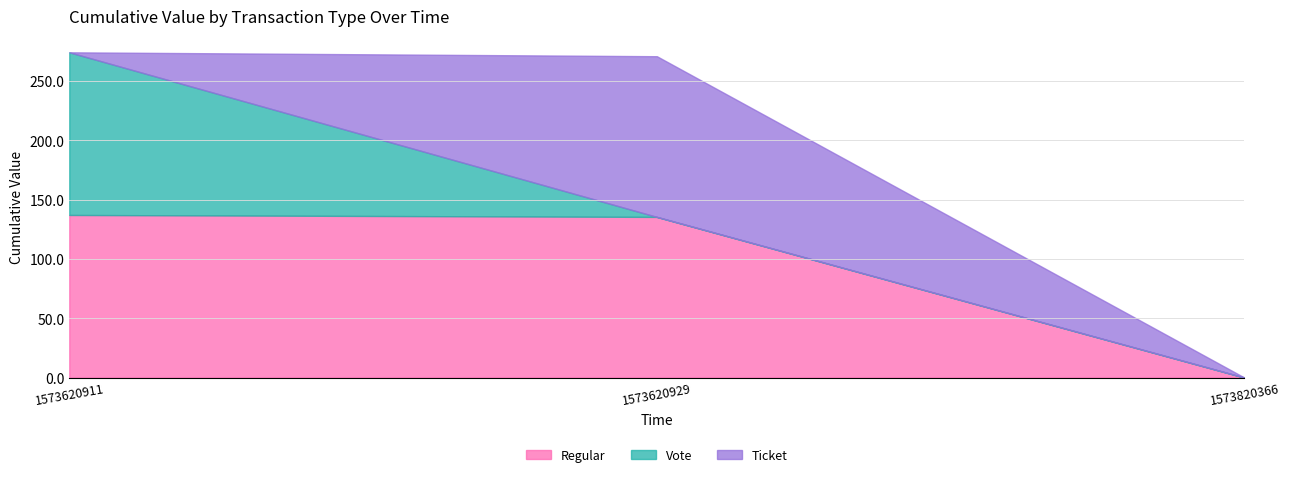

Reading right to left, what are all the values shown in this chart?

Regular: 1573820366=0.0	1573620929=135.4	1573620911=137.0
Vote: 1573820366=0.0	1573620929=0.0	1573620911=137.0
Ticket: 1573820366=0.0	1573620929=135.4	1573620911=0.0